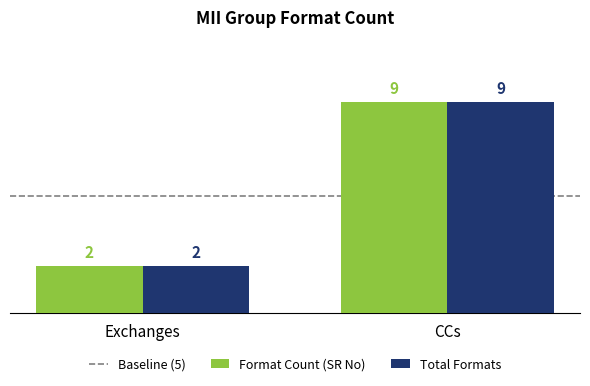

What position from the right is Exchanges?

2